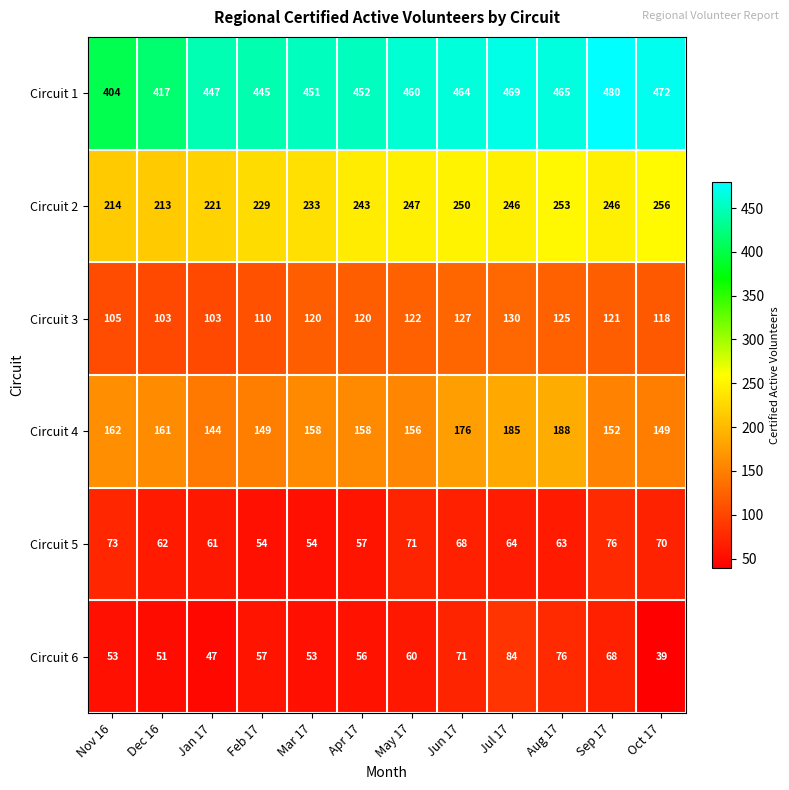

At which category is the sum across all series the highest?

Jul 17